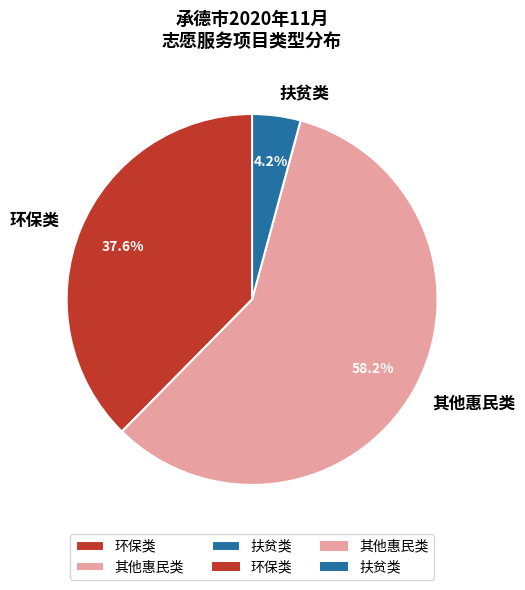

Which has a higher value, 其他惠民类 or 环保类?

其他惠民类